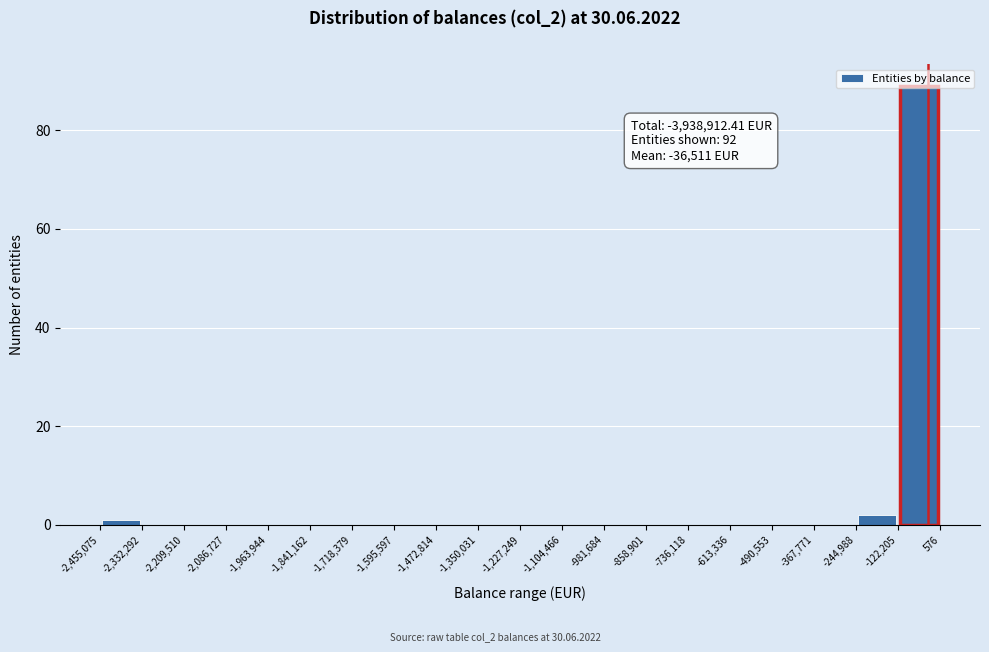

Over which range of the x-axis is the bar tallest?

-122,205 to 576